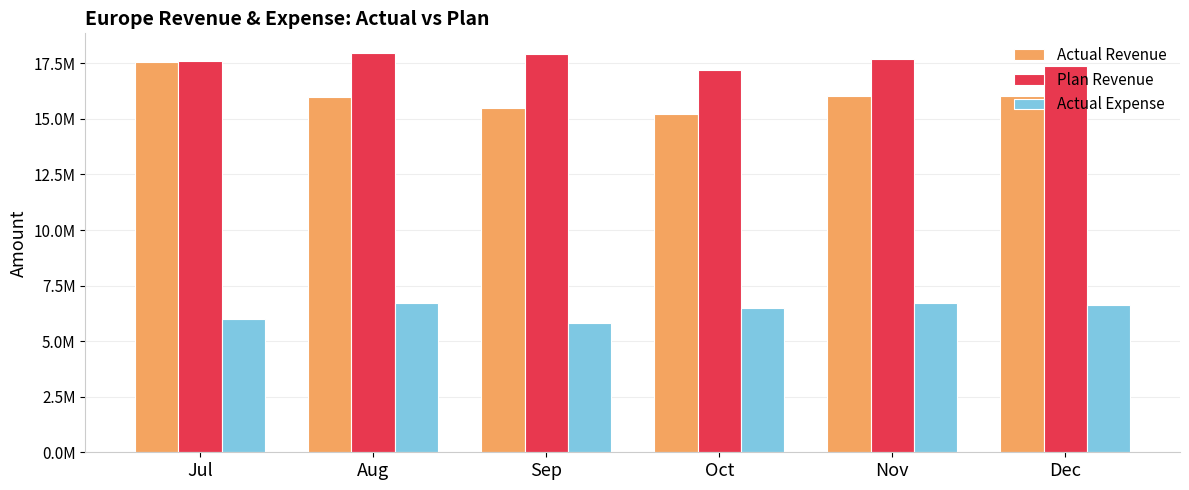

What is the value of the Plan Revenue bar at the 1st from the left?

17620712.2